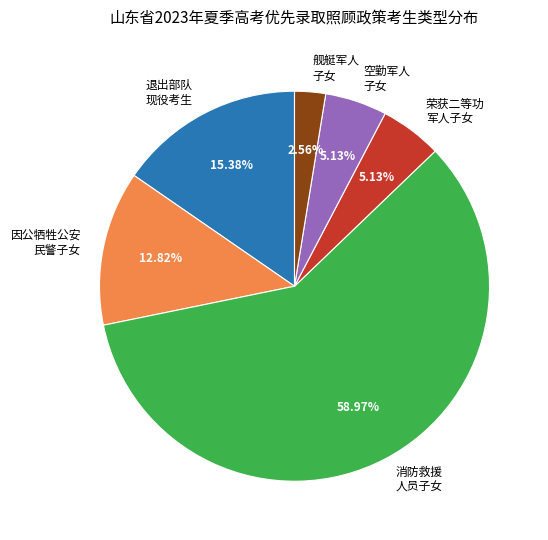

Approximately how many times larger is the value at 退出部队 现役考生 compared to 因公牺牲公安 民警子女?

1.2